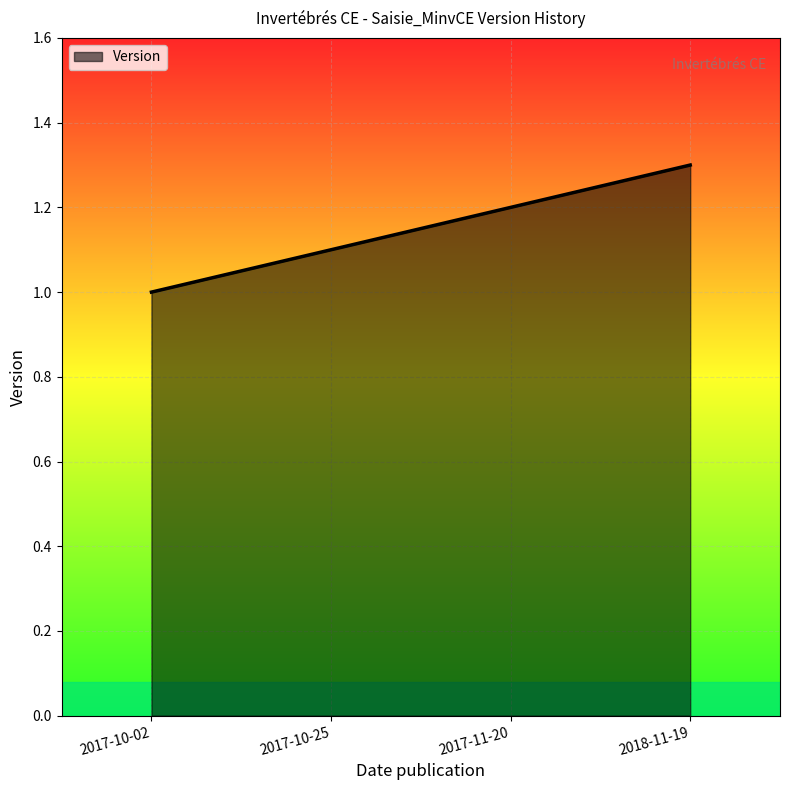

What is the change in value from 2017-10-02 to 2018-11-19?

+0.3